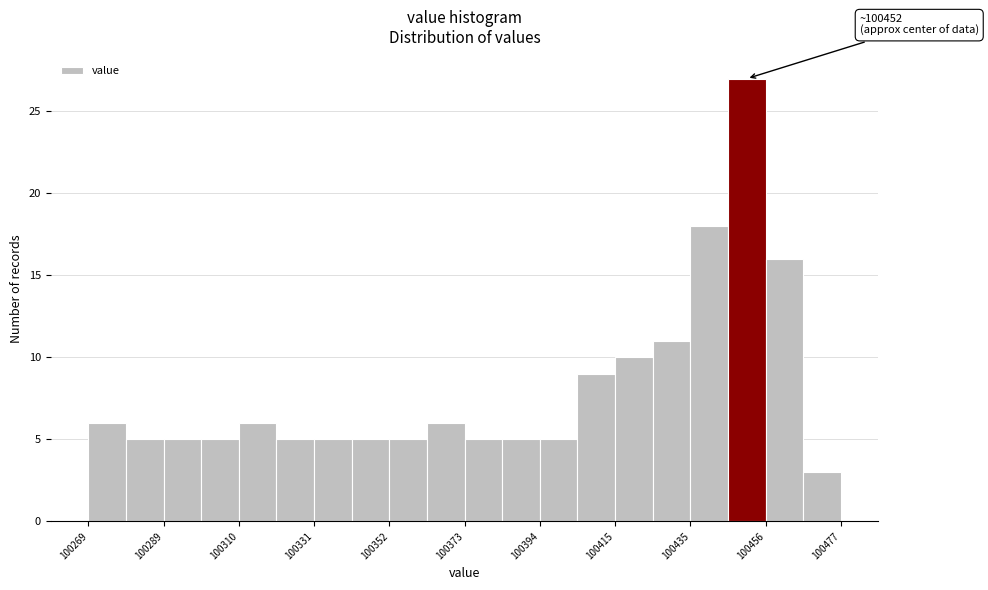

Around what value on the x-axis is the tallest bar? Give the approximate position of its centre, as read against the axis.

100450